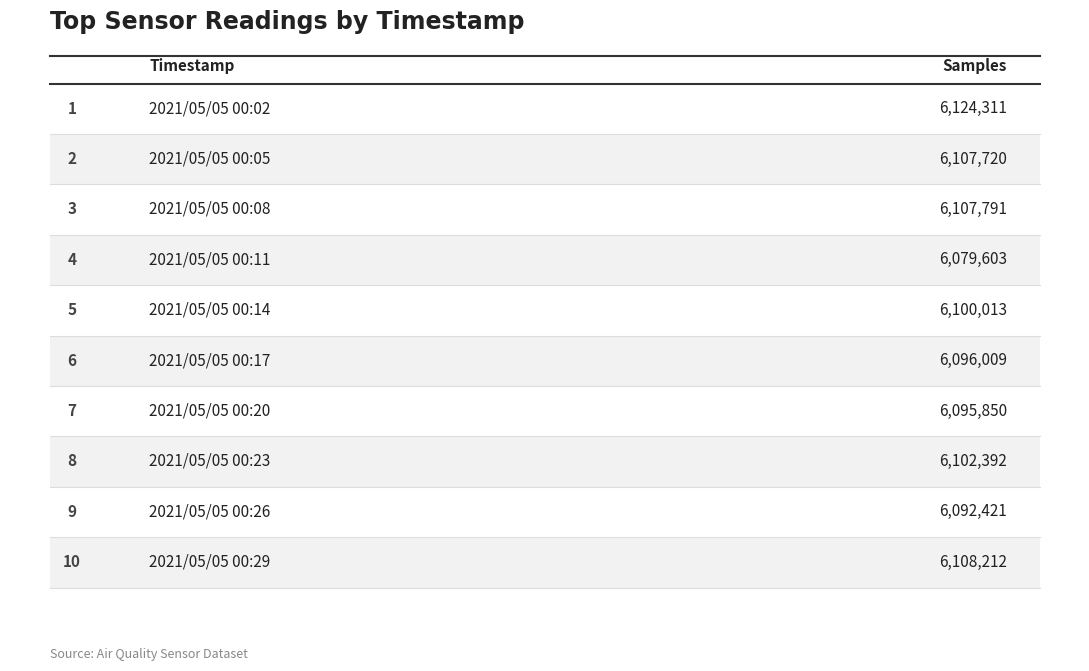

Which has a higher value, 2021/05/05 00:05 or 2021/05/05 00:23?

2021/05/05 00:05